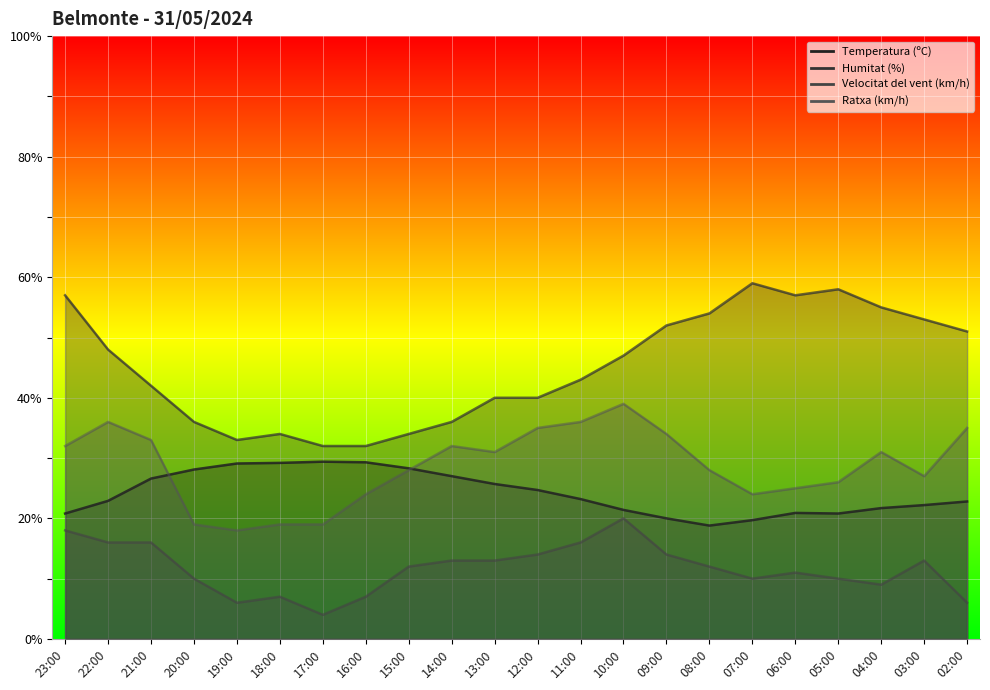

Count the number of categories in the chart.

22